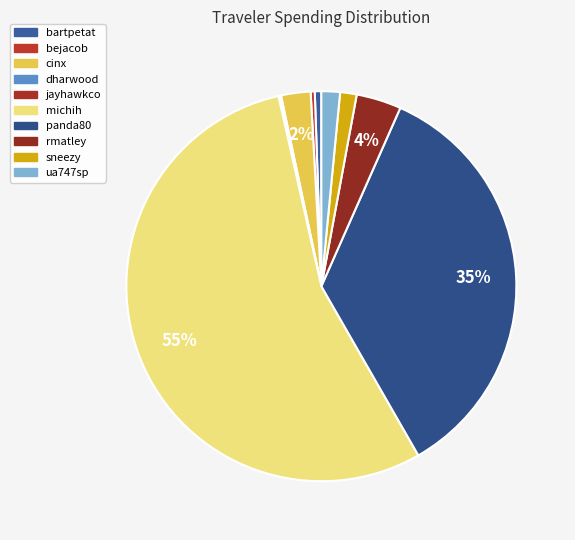

Is it true that ua747sp is 1% of the pie?

False